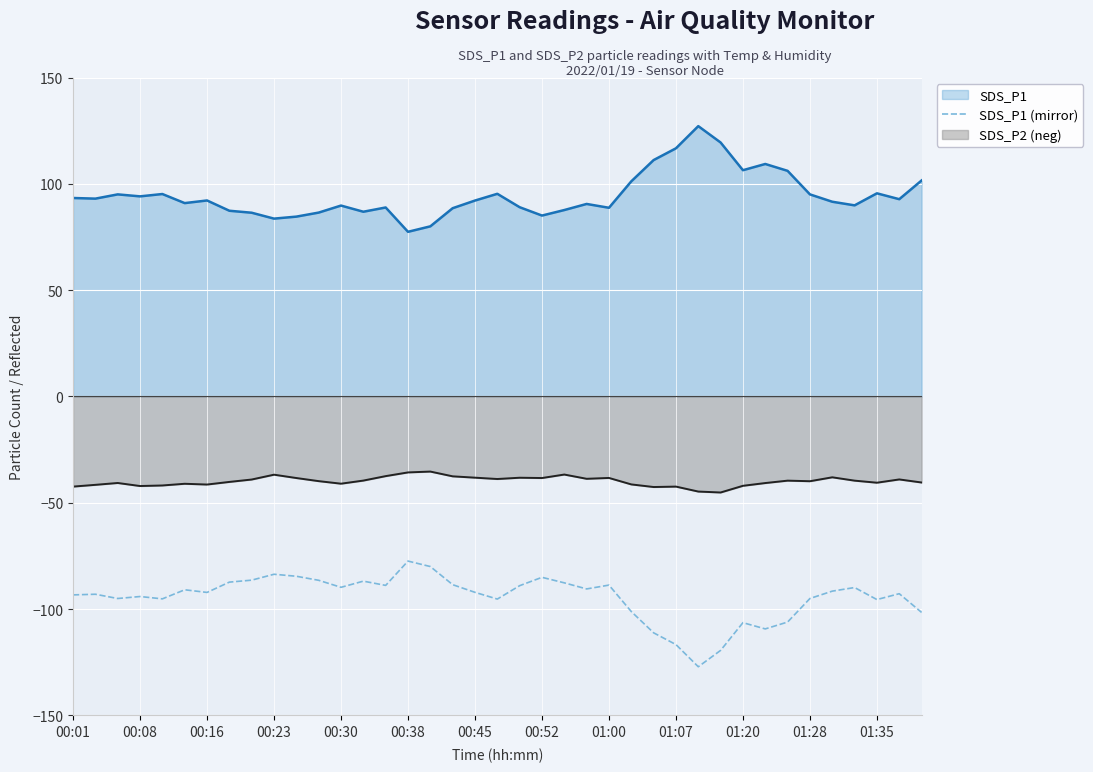

The value at 34 is -51.9. True or false?

False